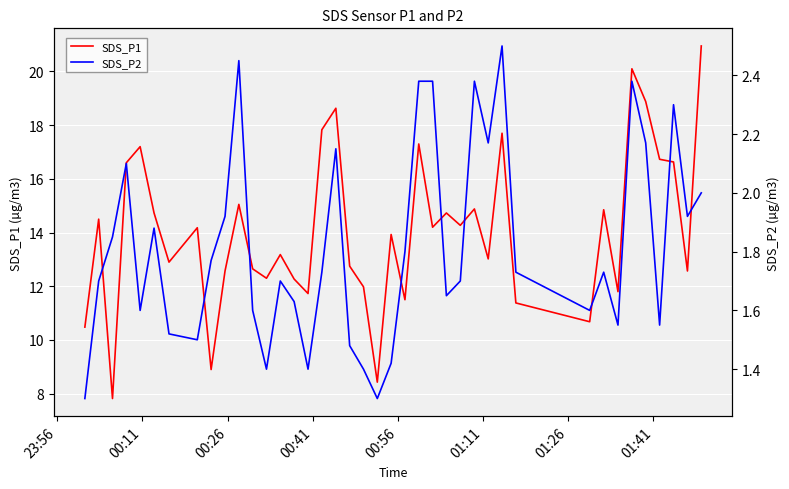

What is the minimum value for SDS_P1?

7.8